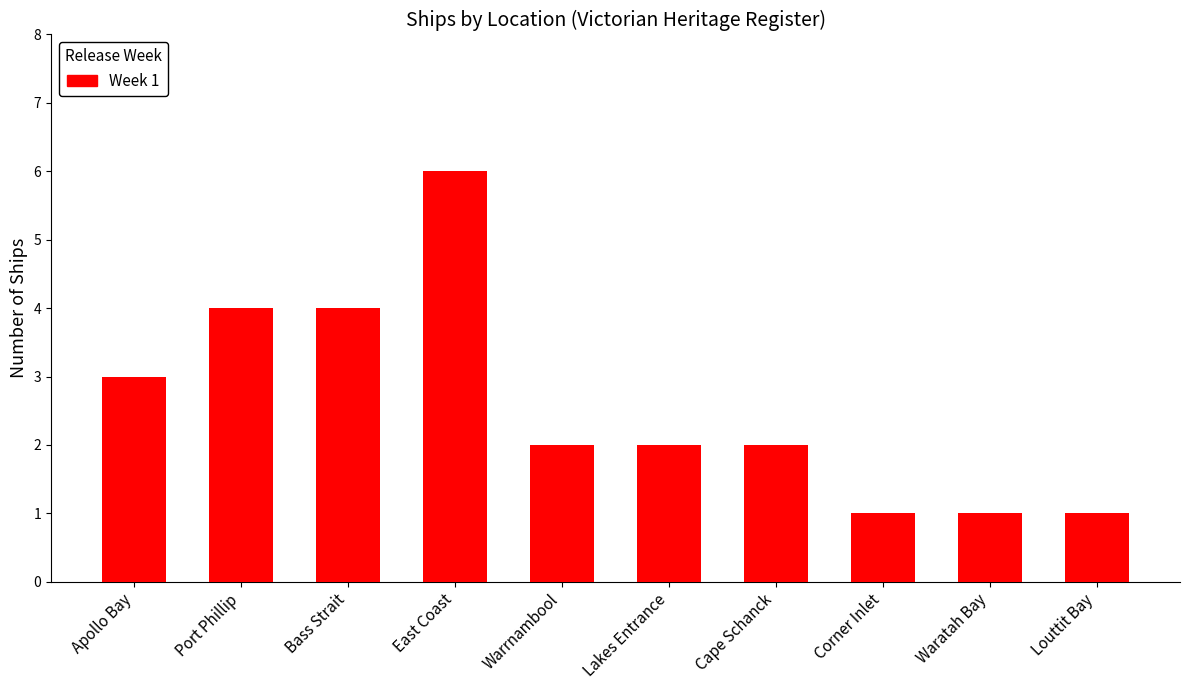

What is the maximum value shown in the chart?

6